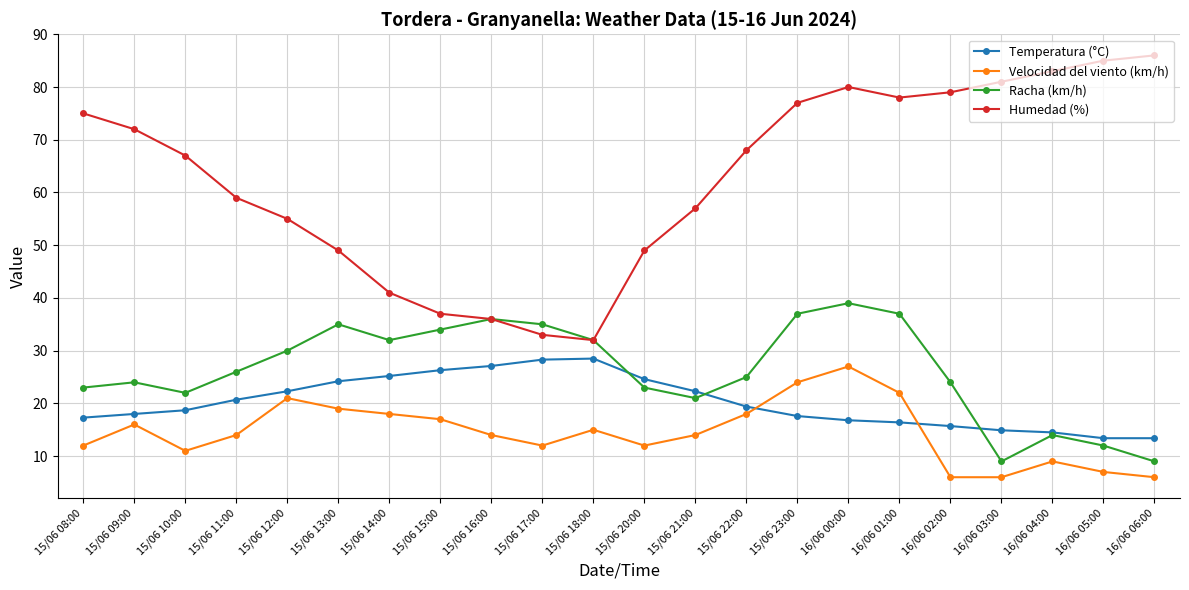

Is the value of Temperatura (°C) at 16/06 00:00 greater than the value of Humedad (%) at 16/06 02:00?

No